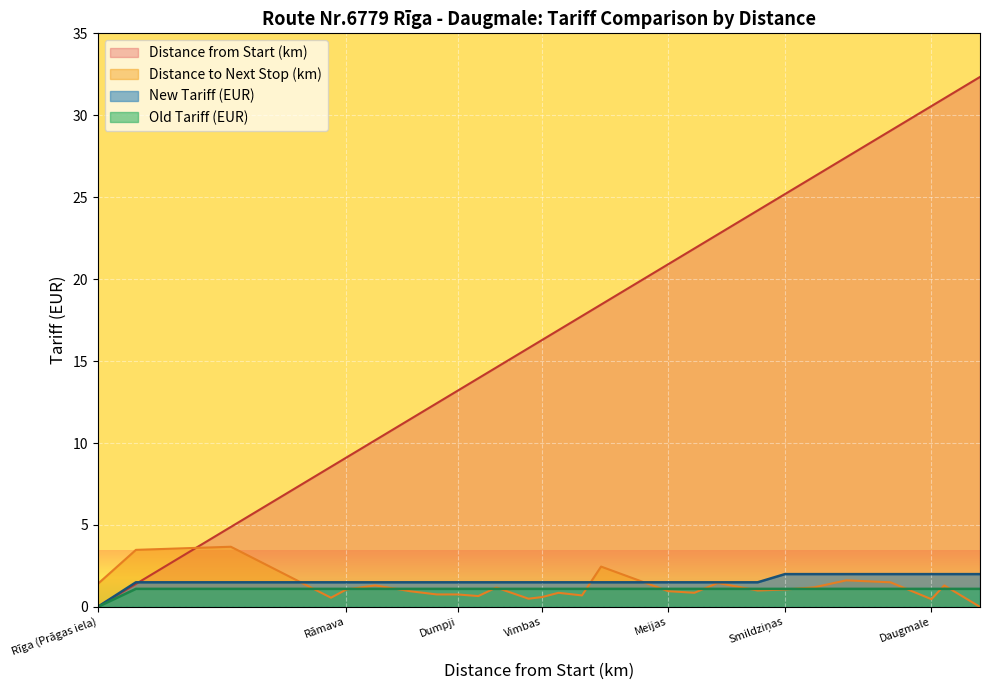

Which series has the largest range (max minus min)?

Distance from Start (km)